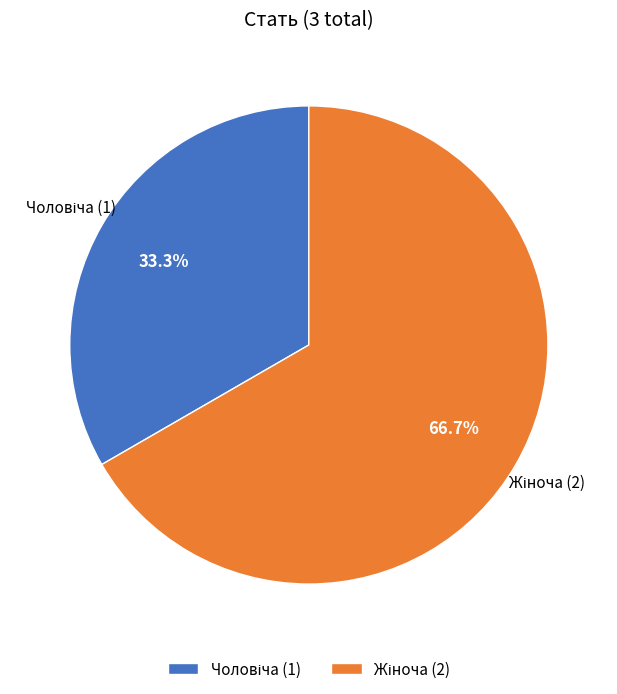

Does any single category account for the majority?

Yes